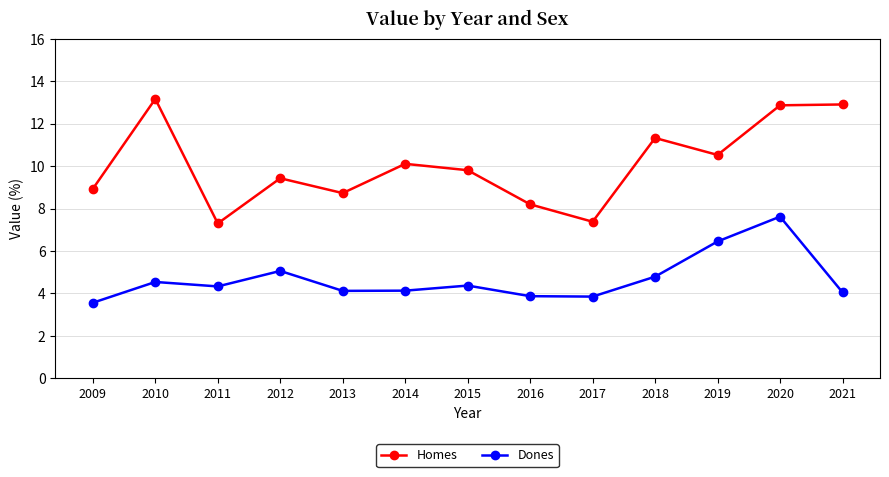

What is the average value of the Dones series?

4.7